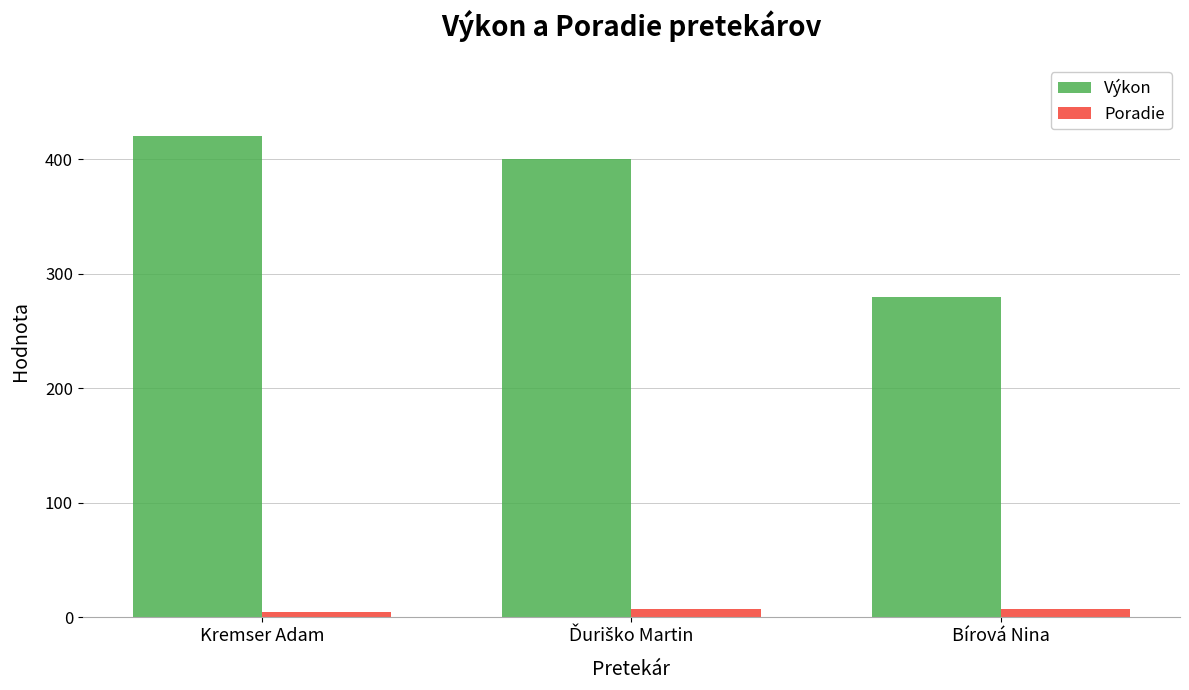

Are the bars grouped side by side (vs. stacked)?

Yes